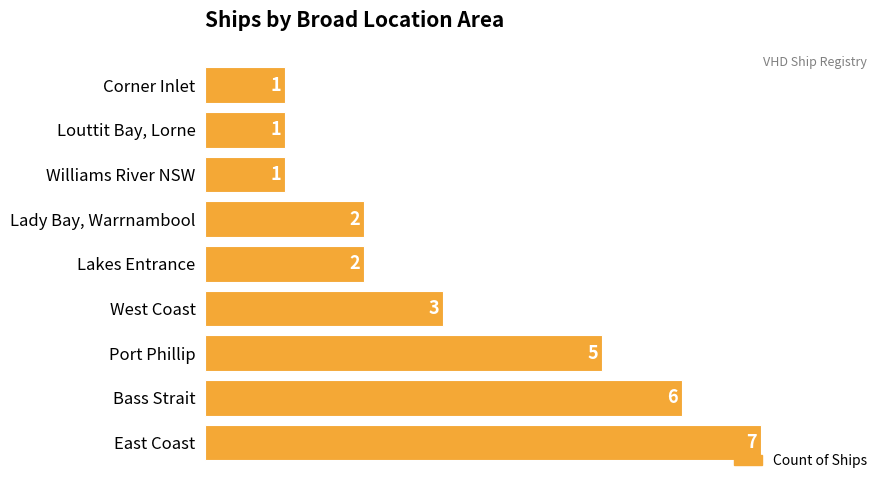

What is the ratio of the value at East Coast to the value at Corner Inlet?

7.0